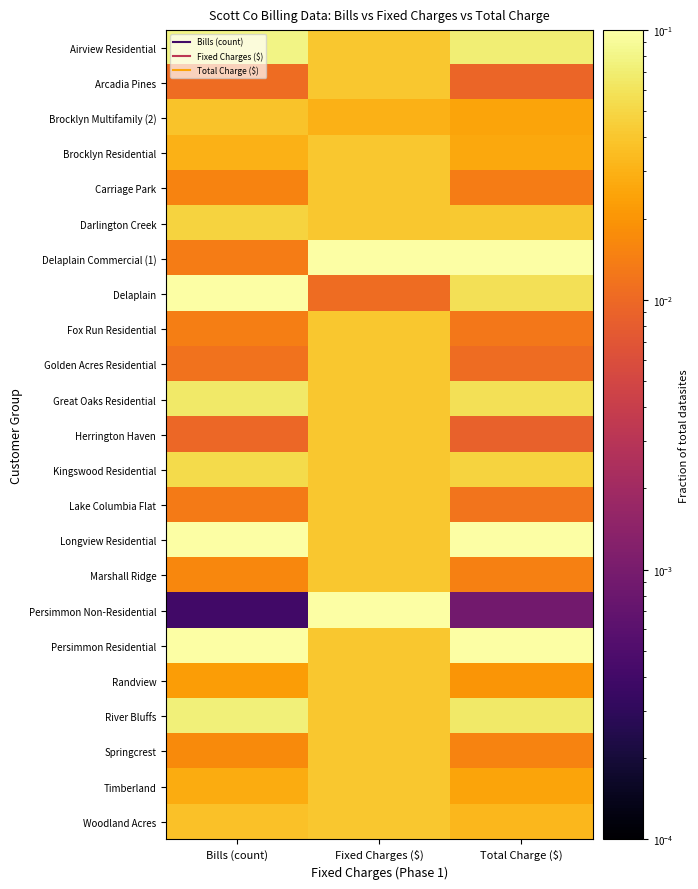

At which category is the sum across all series the highest?

Fixed Charges ($)